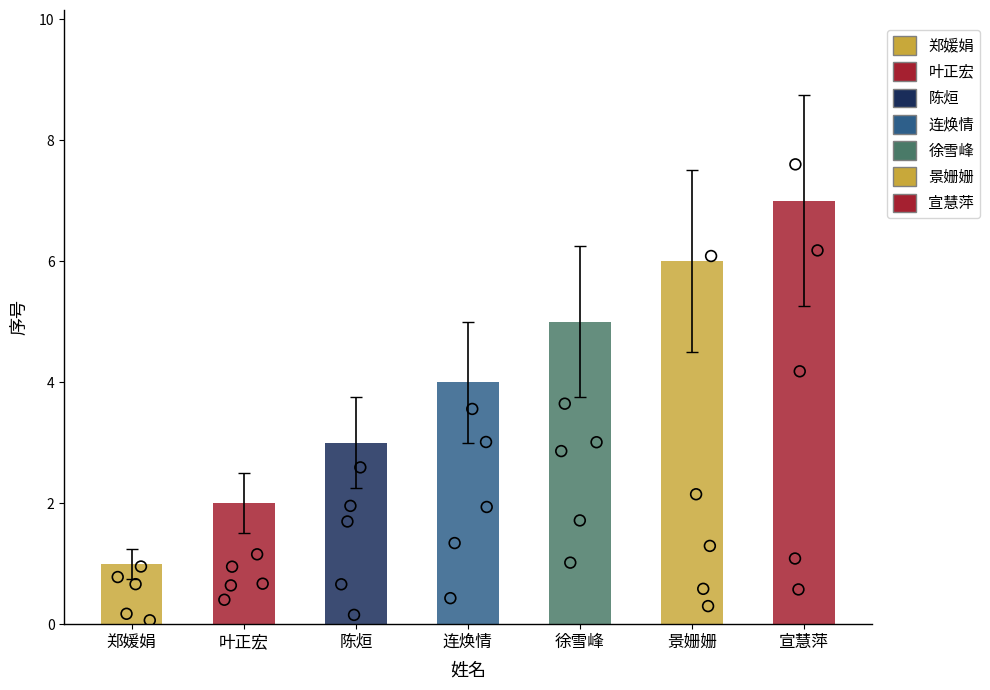

Which has a higher value, 郑媛娟 or 宣慧萍?

宣慧萍